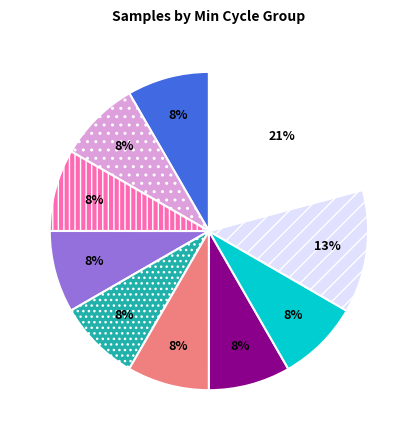

How many slices are in this pie chart?

10